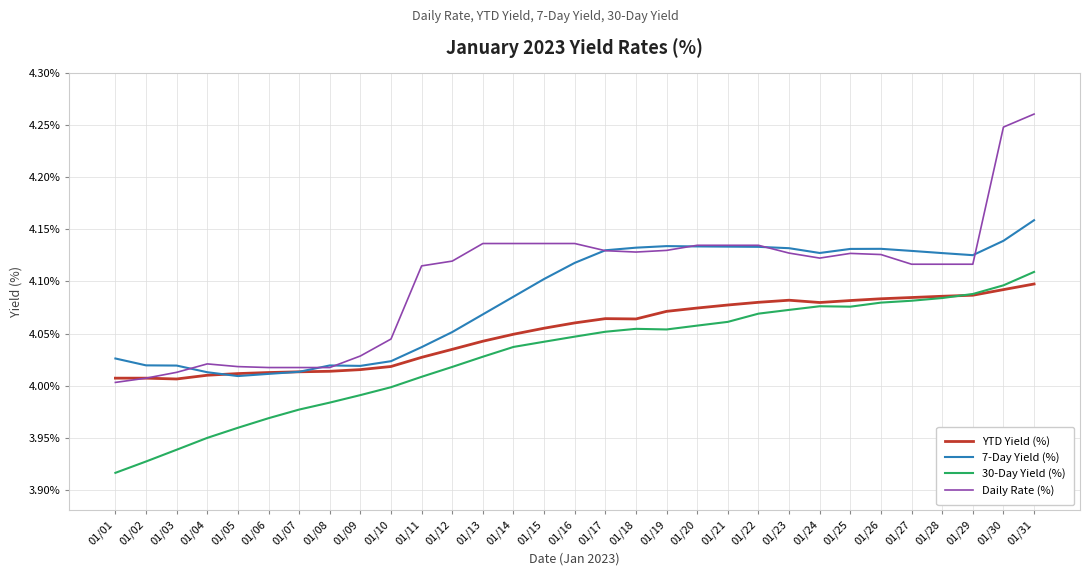

At which category is the sum across all series the highest?

01/31